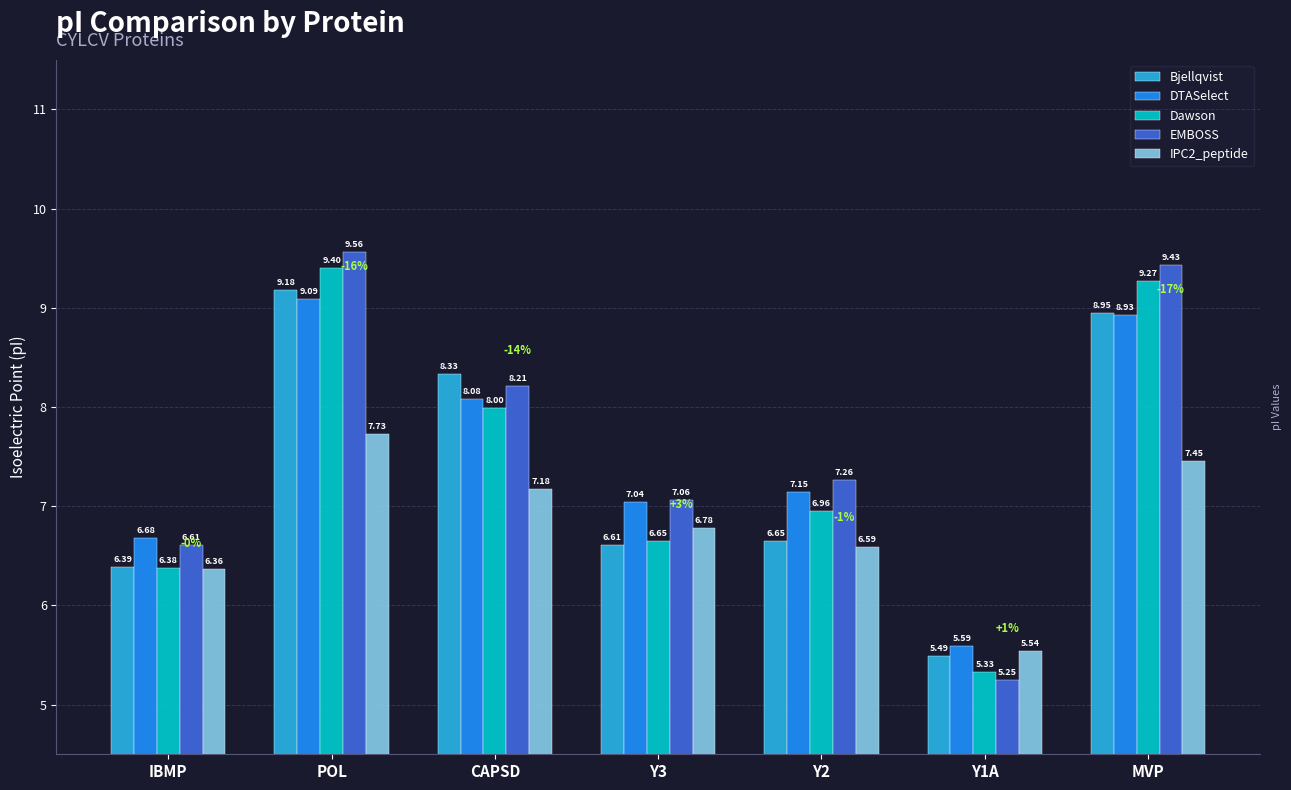

Which category has the lowest value in the IPC2_peptide series?

Y1A